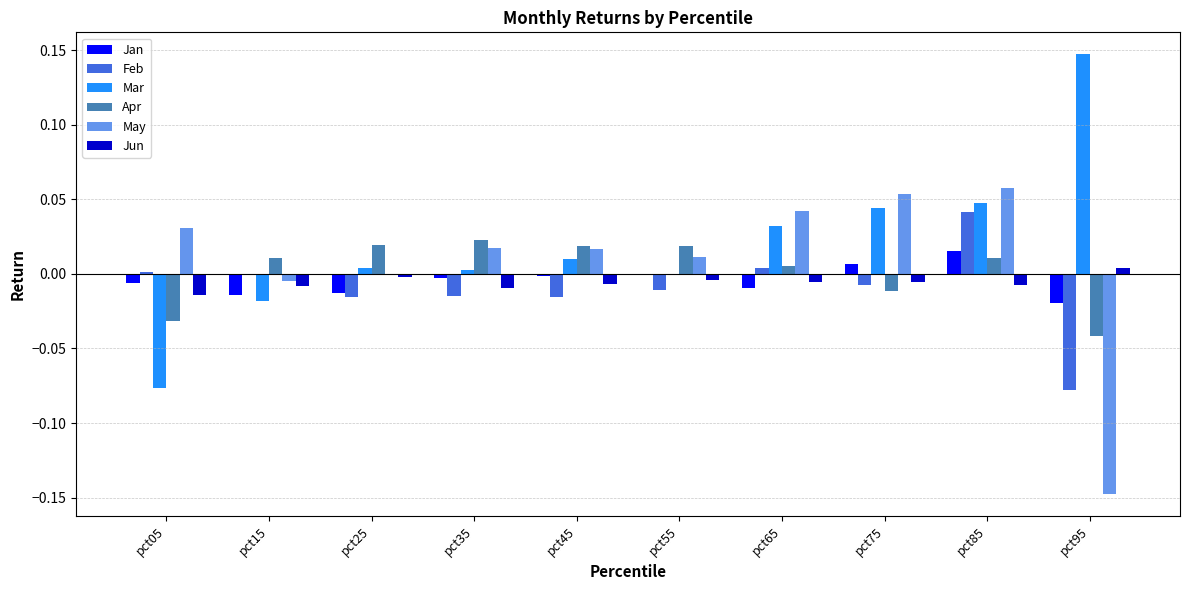

Which series changed the most between pct55 and pct65?

Mar